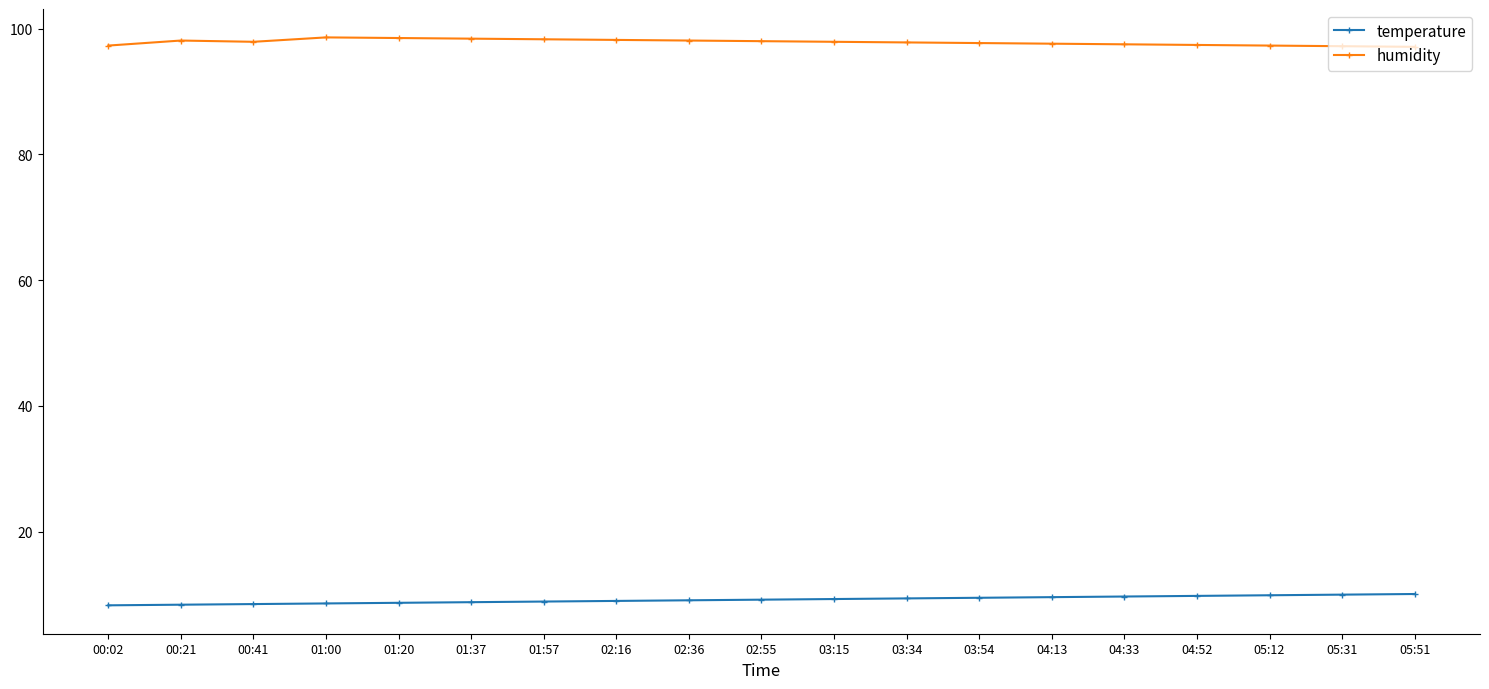

List the series in order of their peak value, highest first.

humidity, temperature